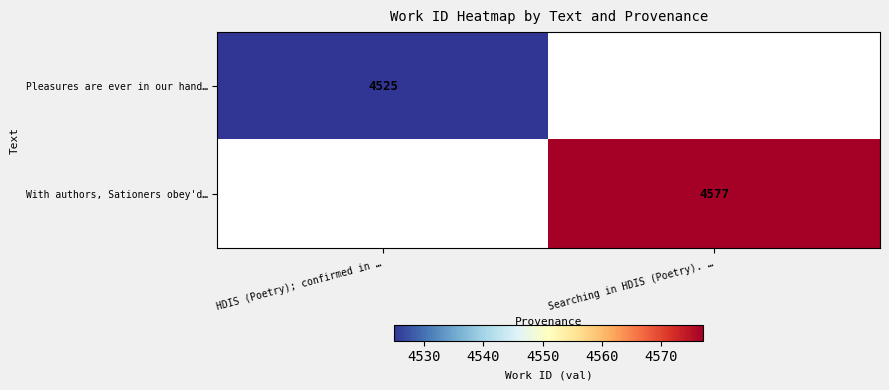

The Pleasures are ever in our hand… series shows 4525 at HDIS (Poetry); confirmed in …. True or false?

True